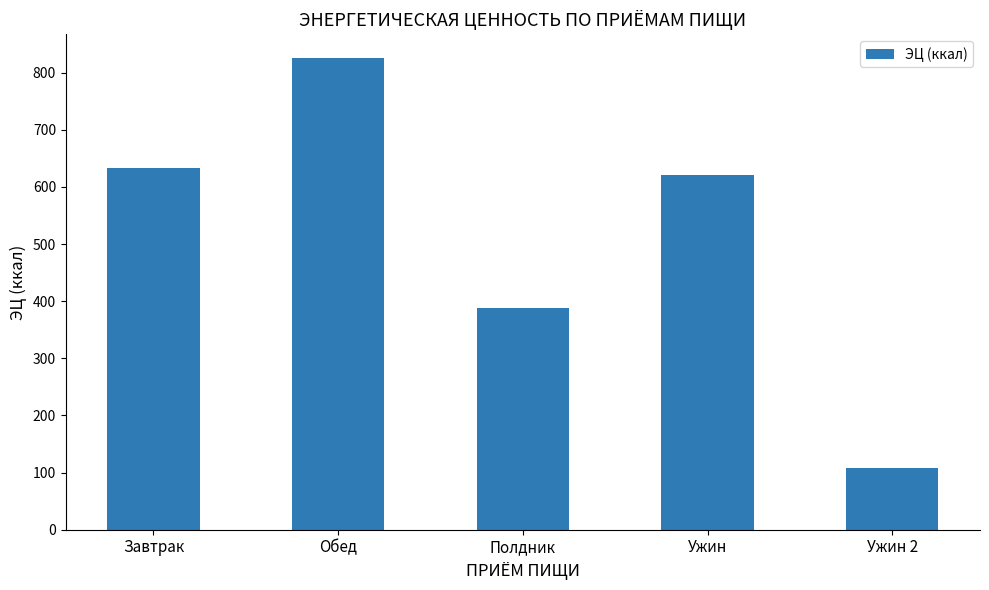

At which label does the data first exceed 621?

Завтрак